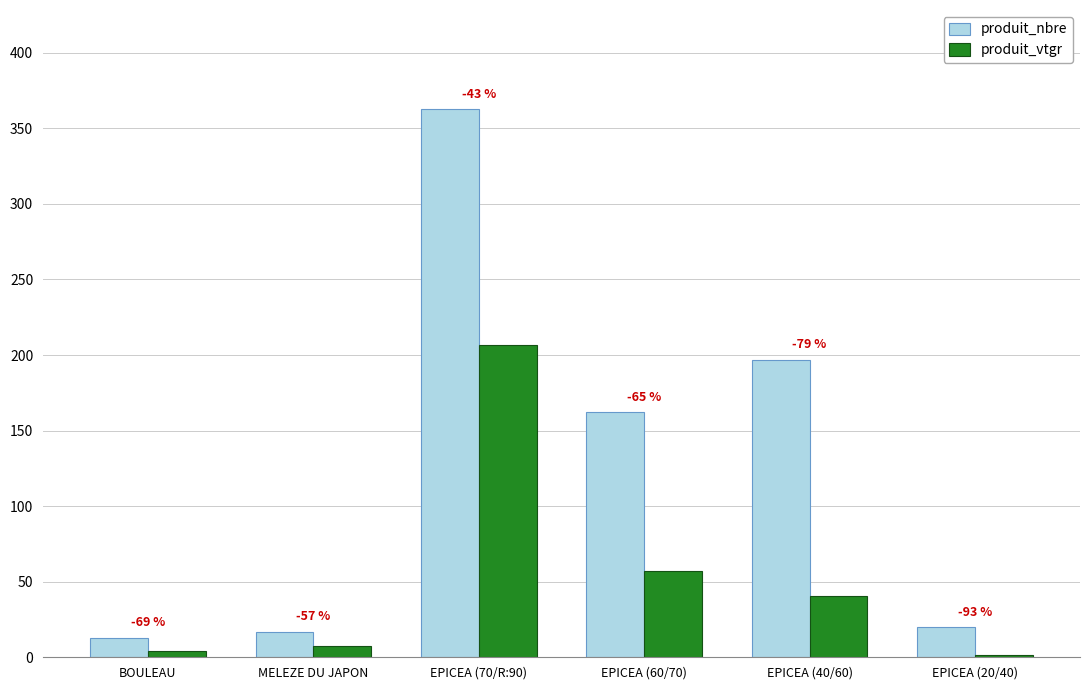

True or false: produit_vtgr has a value of 0.4 at EPICEA (20/40).

False